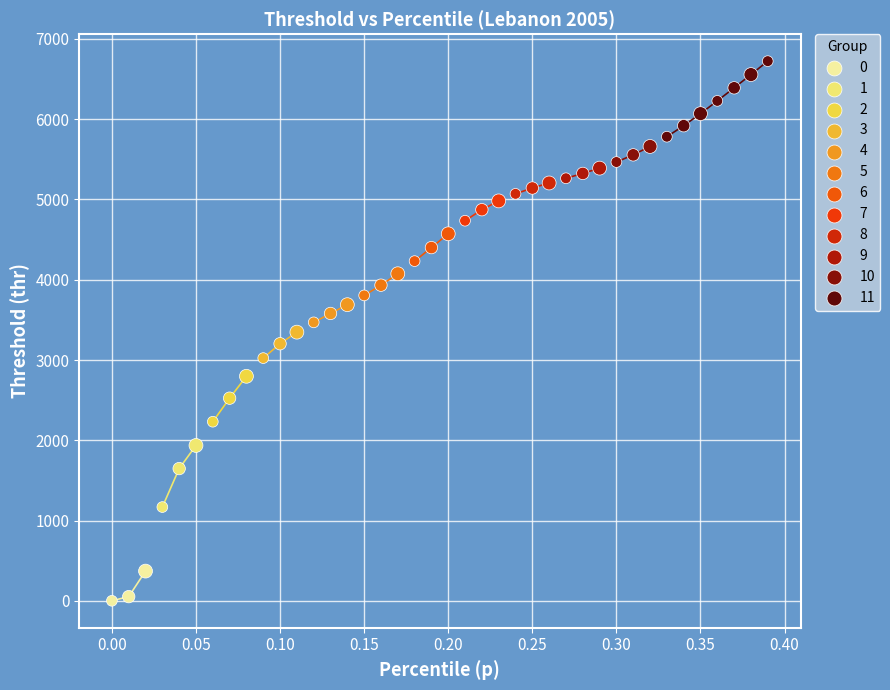

Which series contains the highest Y value?

11